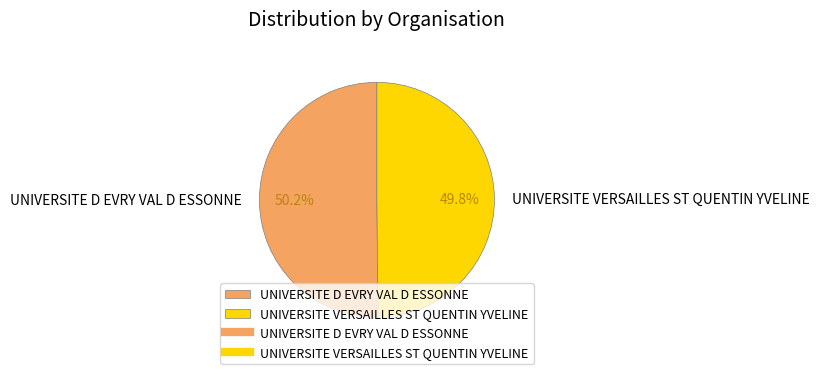

Approximately how many times larger is the value at UNIVERSITE D EVRY VAL D ESSONNE compared to UNIVERSITE VERSAILLES ST QUENTIN YVELINE?

1.0